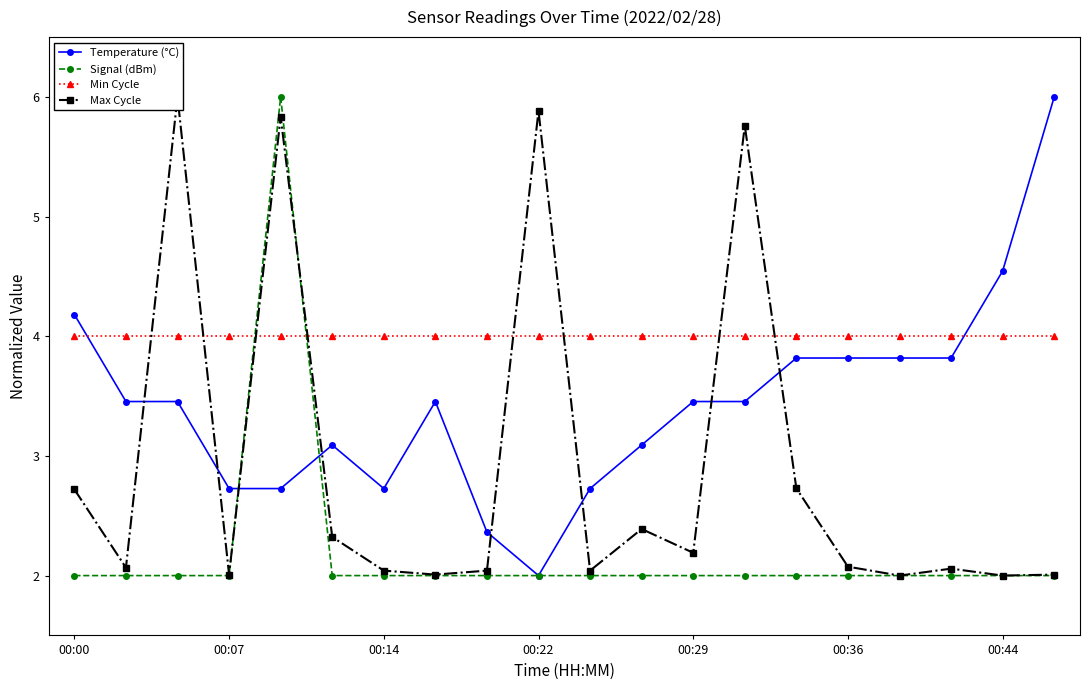

True or false: Min Cycle and Temperature (°C) cross at least once.

True